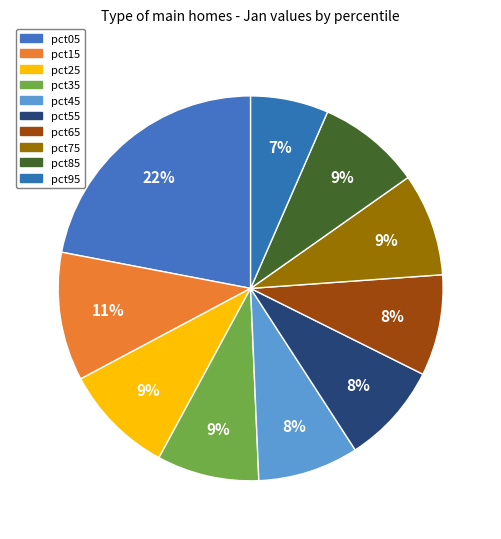

Do pct05 and pct45 together represent more than half of the pie?

No